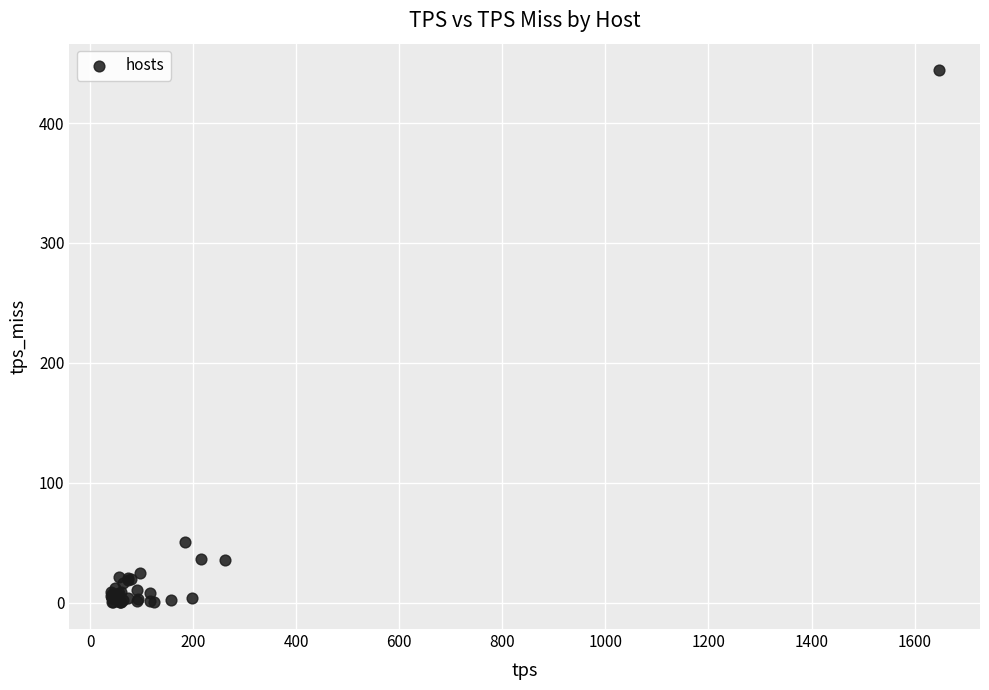

What Y value in the scatter plot is closest to 222?

50.3